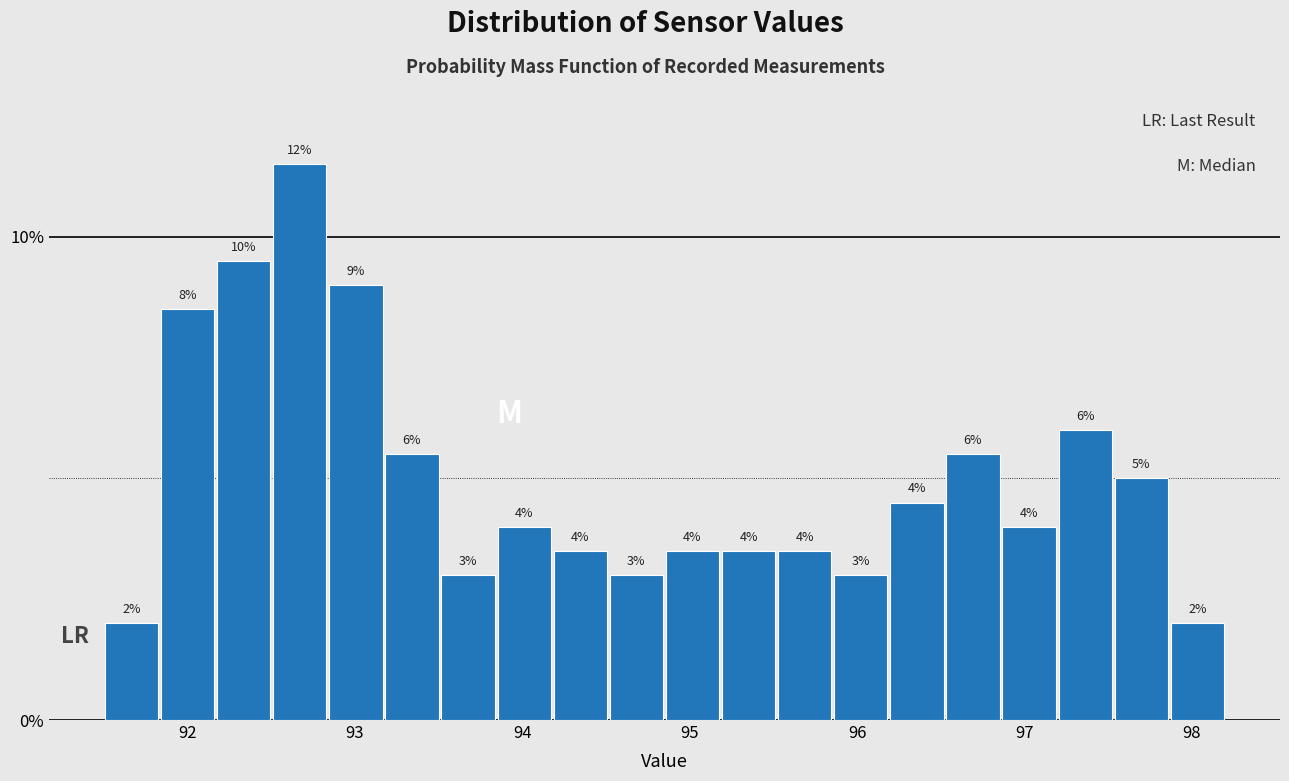

Around what value on the x-axis is the tallest bar? Give the approximate position of its centre, as read against the axis.

92.7